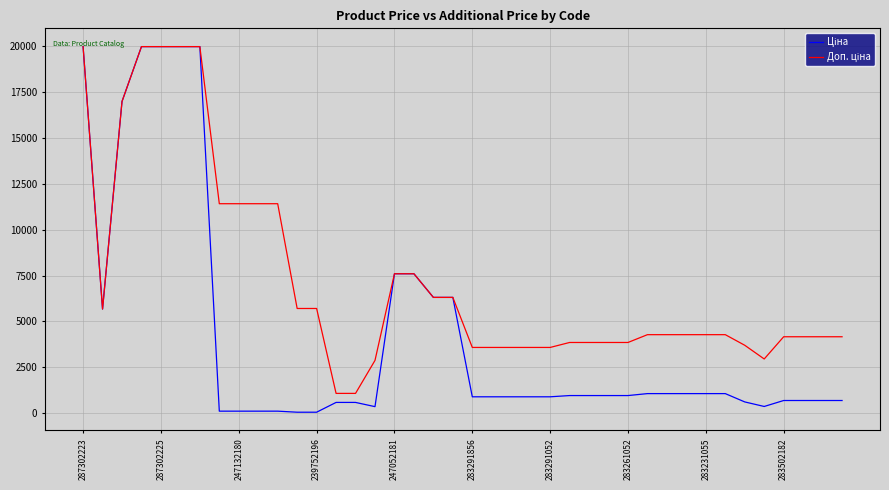

What is the maximum value shown in the chart?

19964.2